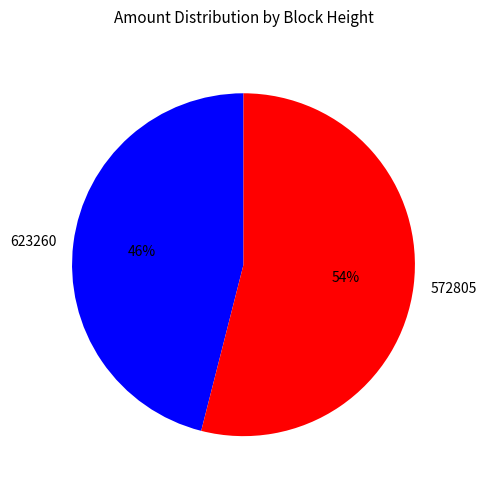

Is the sum of 572805 and 623260 greater than half?

Yes